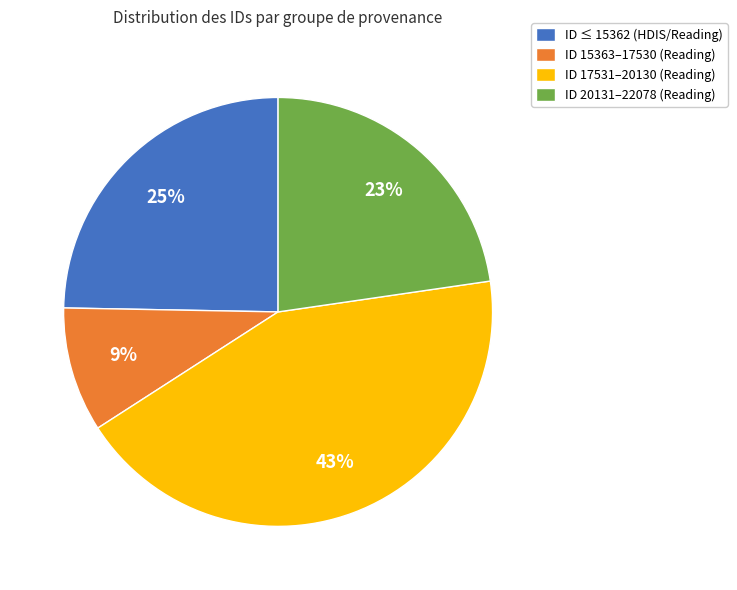

Combined, do ID 17531–20130 (Reading) and ID 15363–17530 (Reading) account for over 50%?

Yes